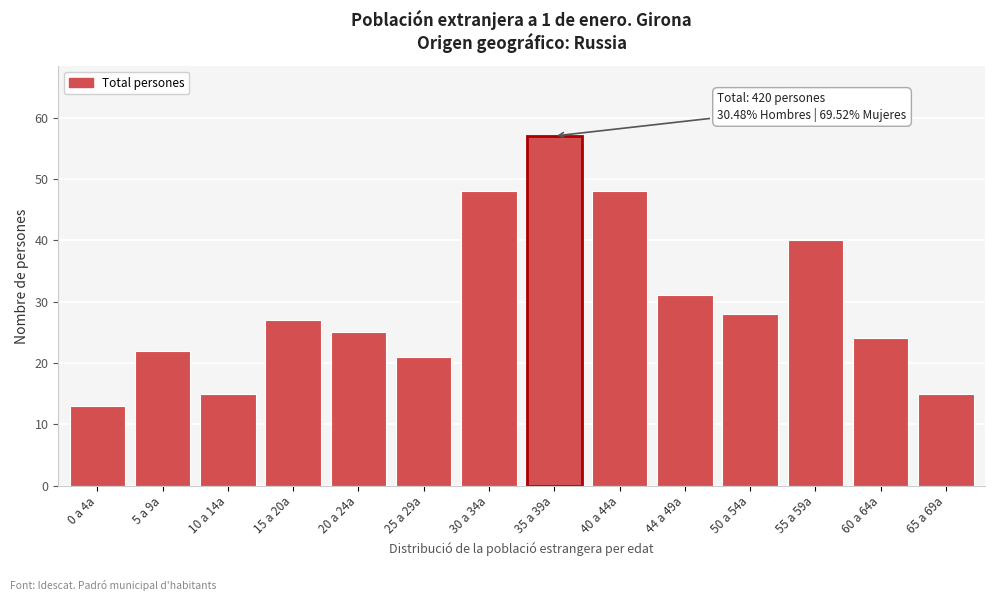

Reading left to right, list all the values displayed in this chart.

13	22	15	27	25	21	48	57	48	31	28	40	24	15